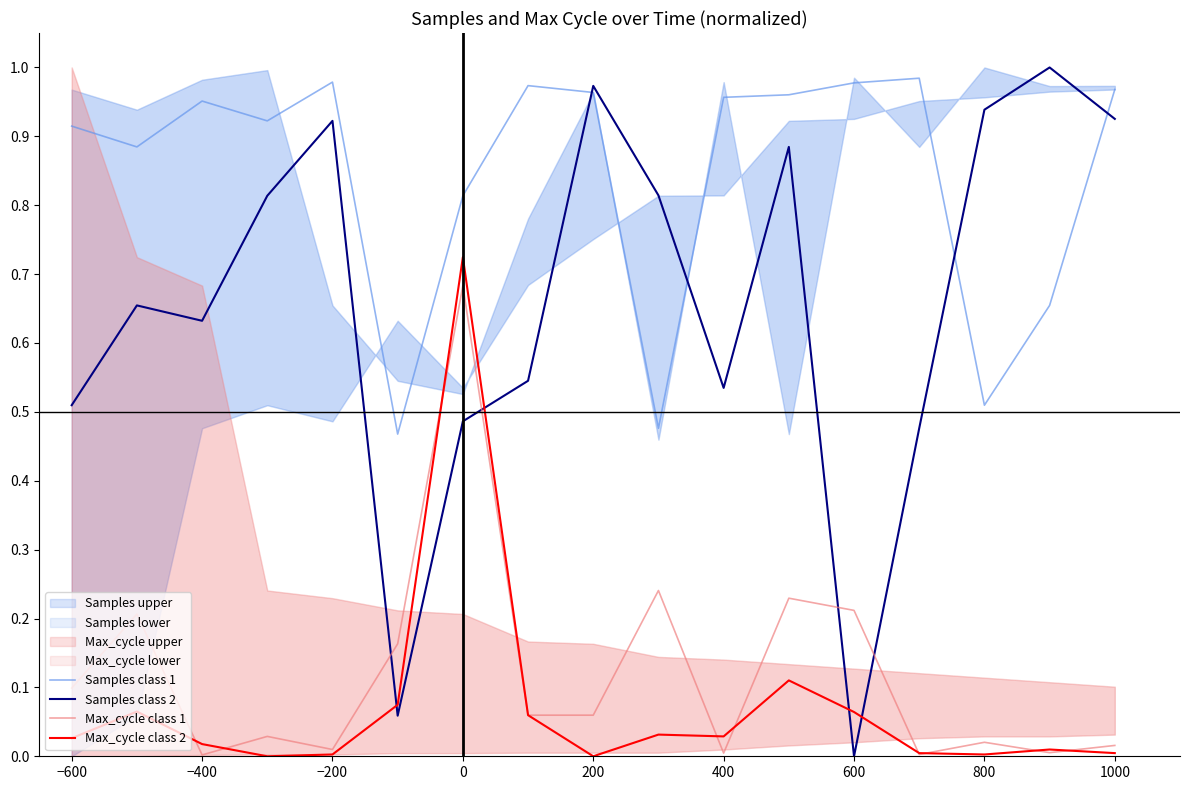

What is the sum of all Samples class 1 values?

14.4